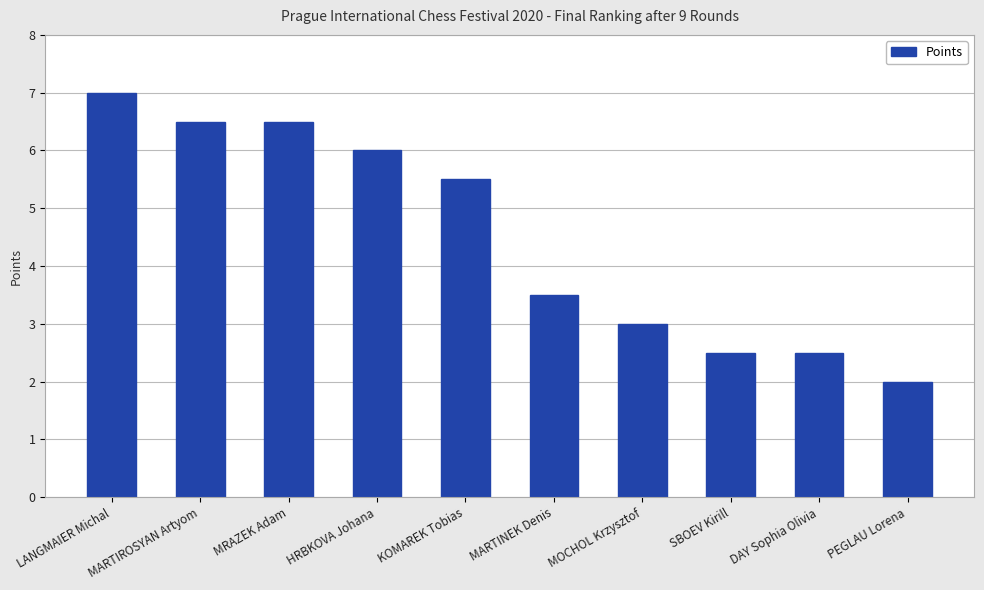

How many bars are there in total?

10